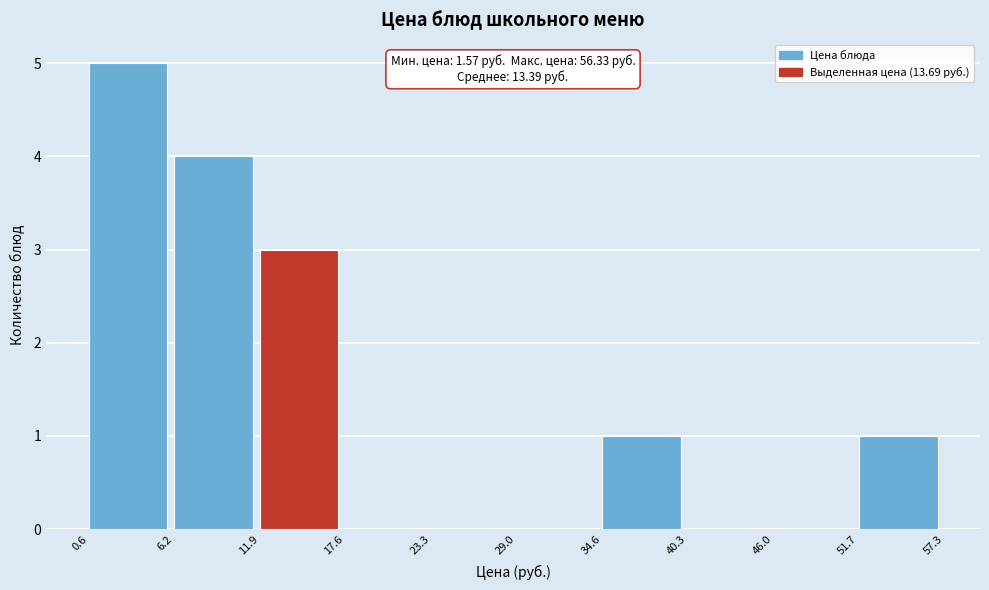

Which range on the x-axis has the tallest bar?

0.6 to 6.2